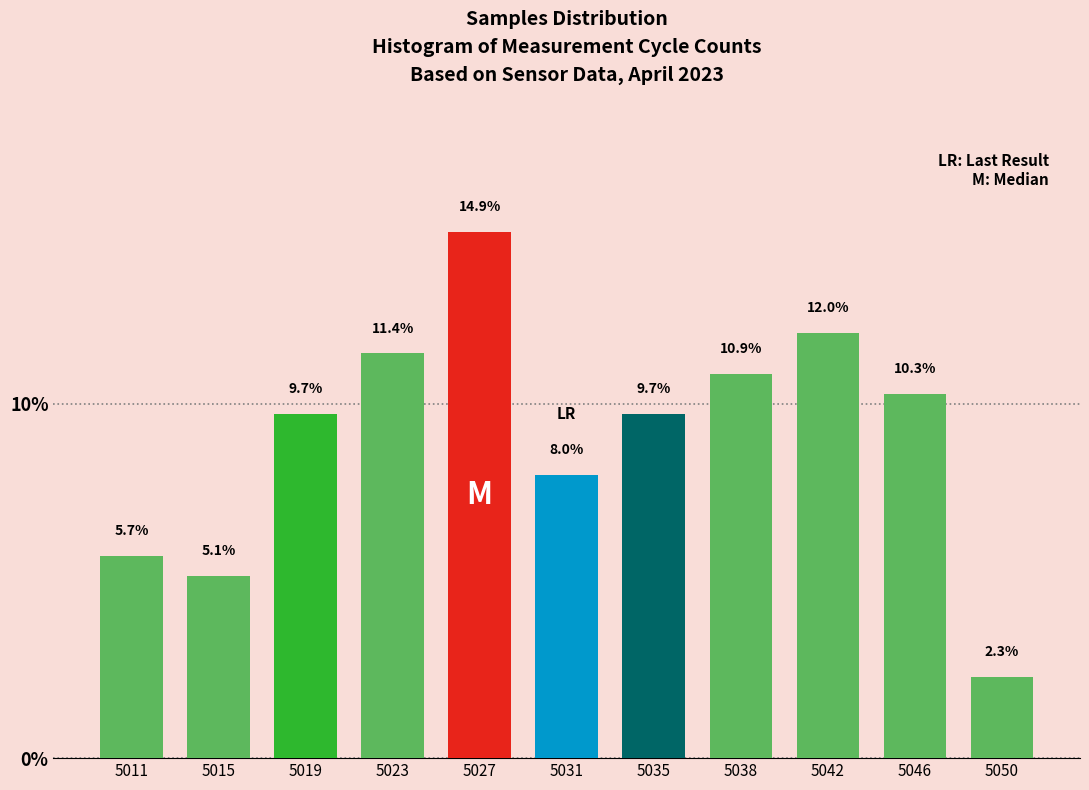

Reading right to left, extract all data points from this chart.

2.3	10.3	12.0	10.9	9.7	8.0	14.9	11.4	9.7	5.1	5.7